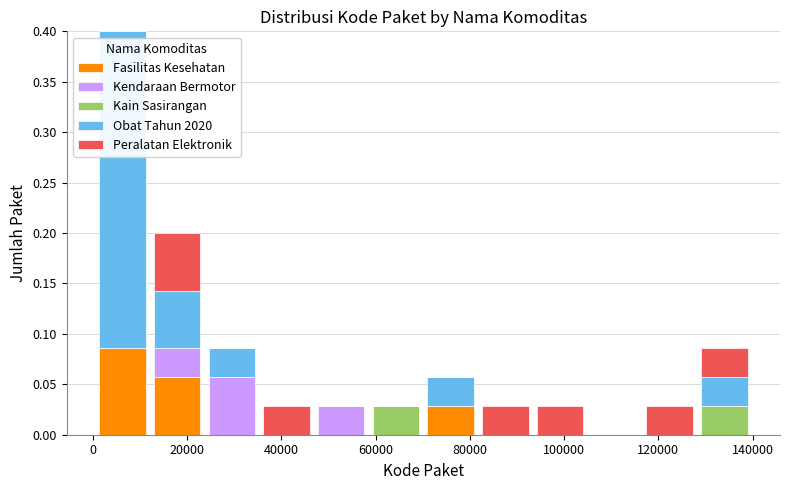

Which range on the x-axis has the tallest stacked bar (by total height)?

0 to 12000